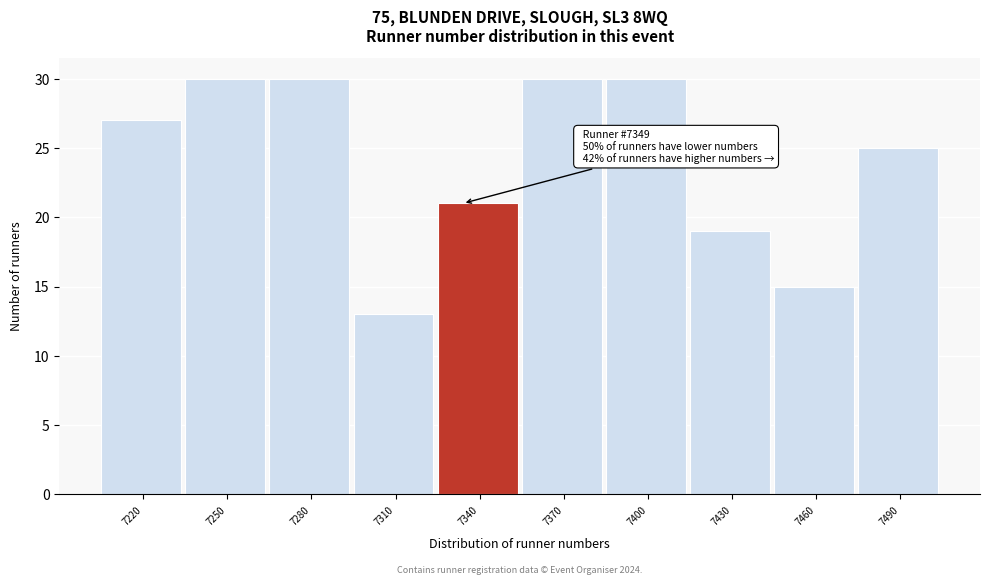

Reading left to right, what are all the values shown in this chart?

7220=27	7250=30	7280=30	7310=13	7340=21	7370=30	7400=30	7430=19	7460=15	7490=25